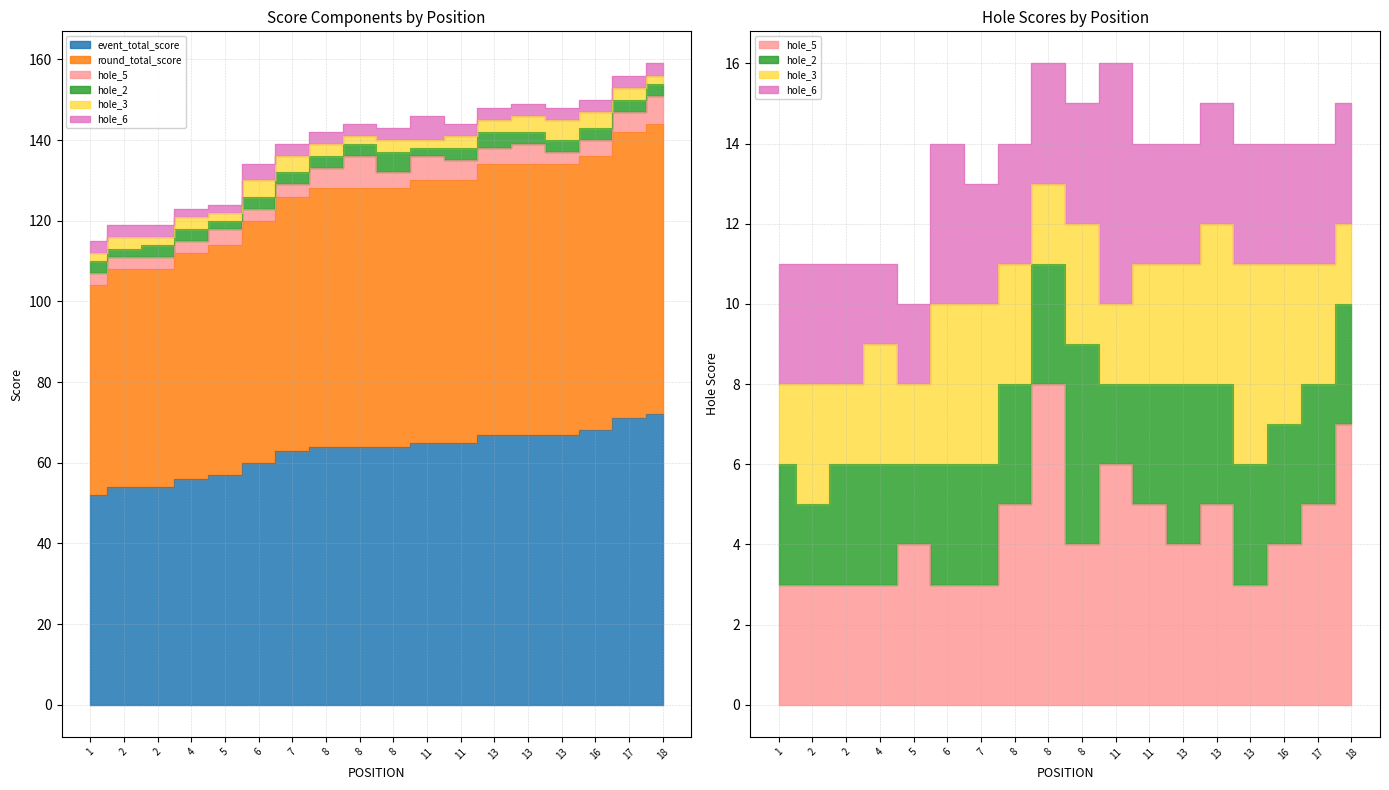

At how many categories does at least one series exceed 59?

18